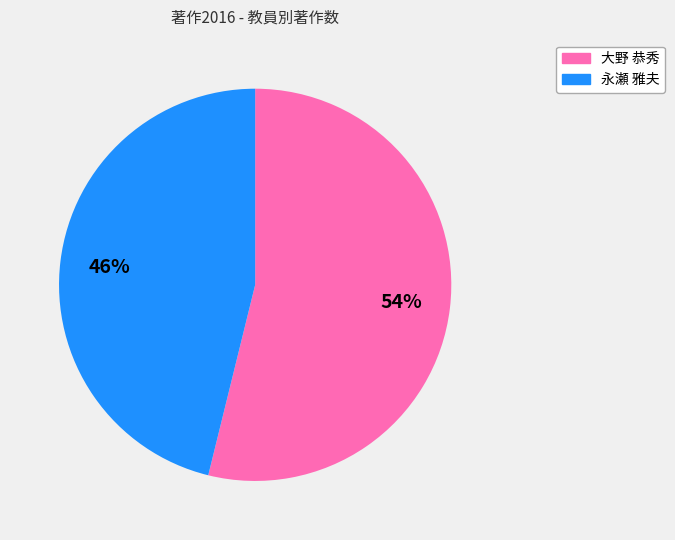

Do 永瀬 雅夫 and 大野 恭秀 together represent more than half of the pie?

Yes